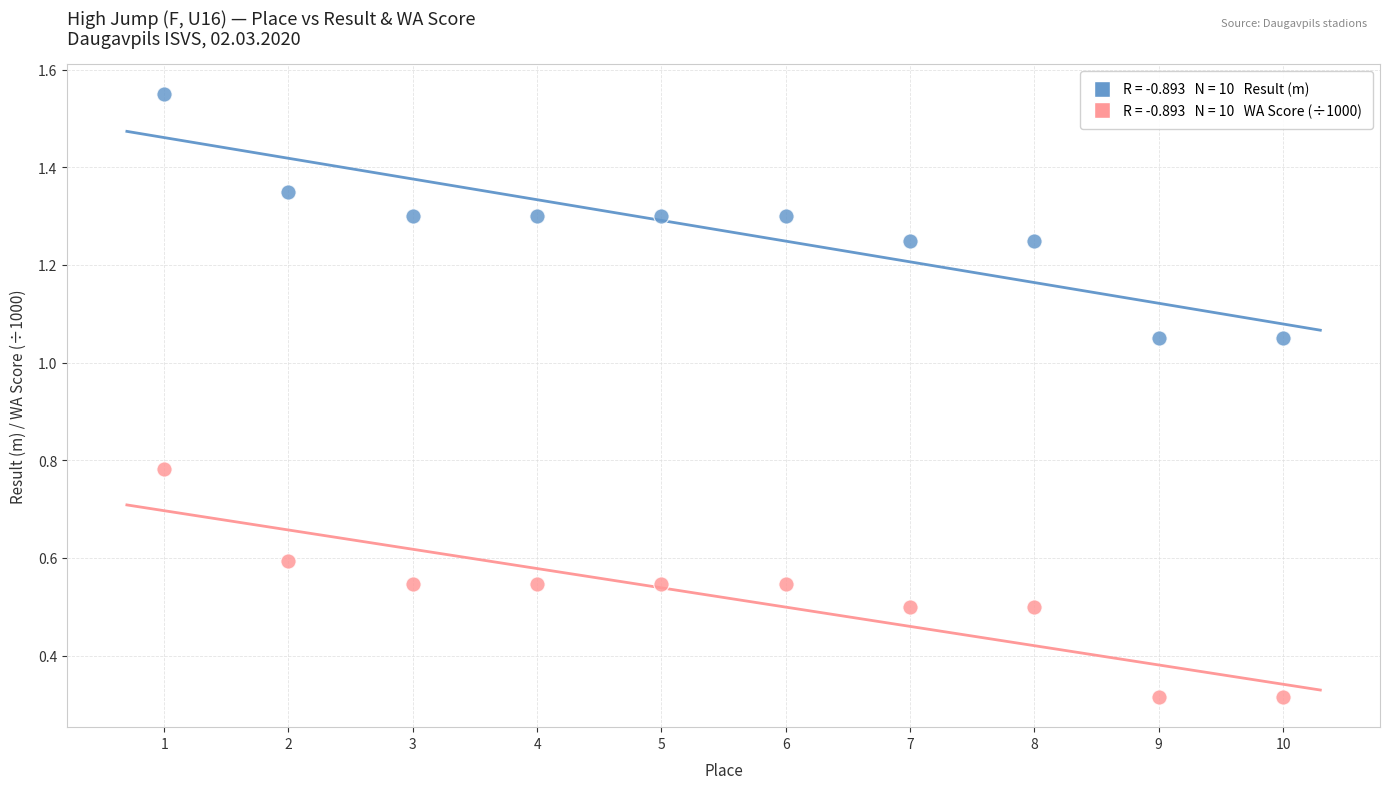

Across all data points, what is the range of X values (max minus min)?

9.0